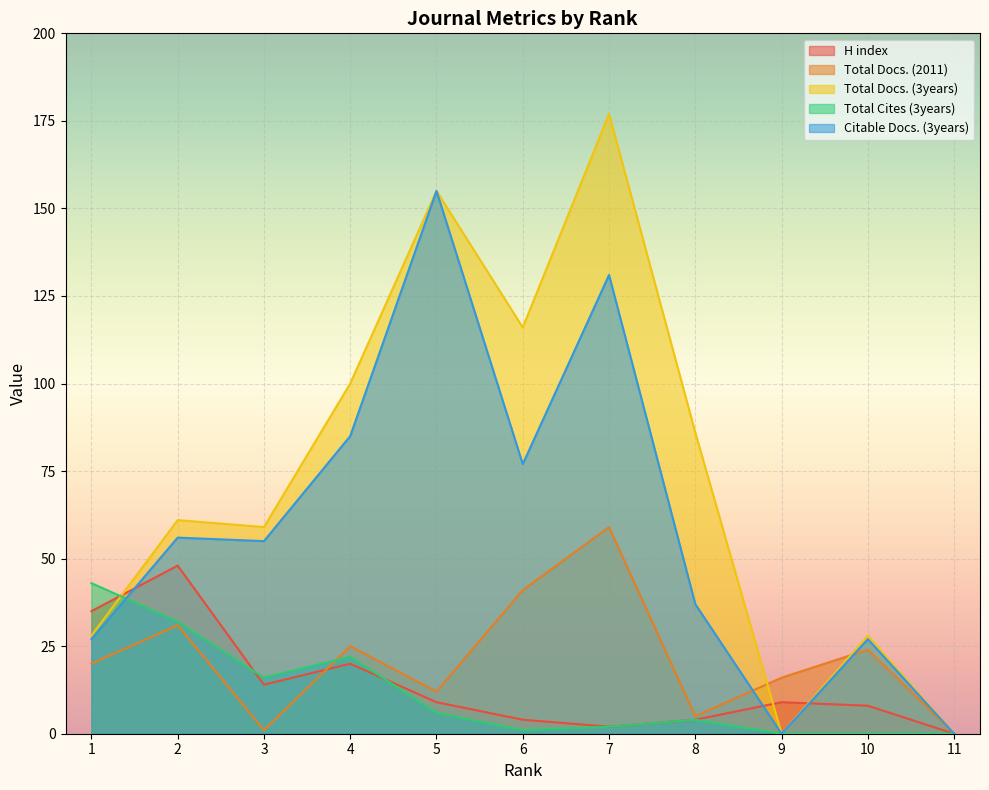

Which series has the largest total across all categories?

Total Docs. (3years)